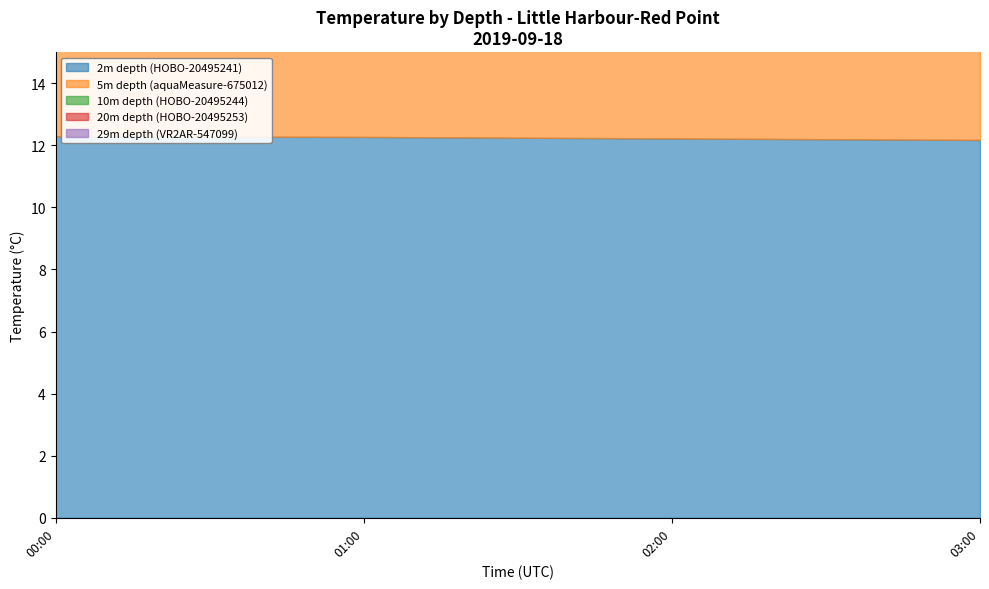

What is the smallest value displayed?

9.7